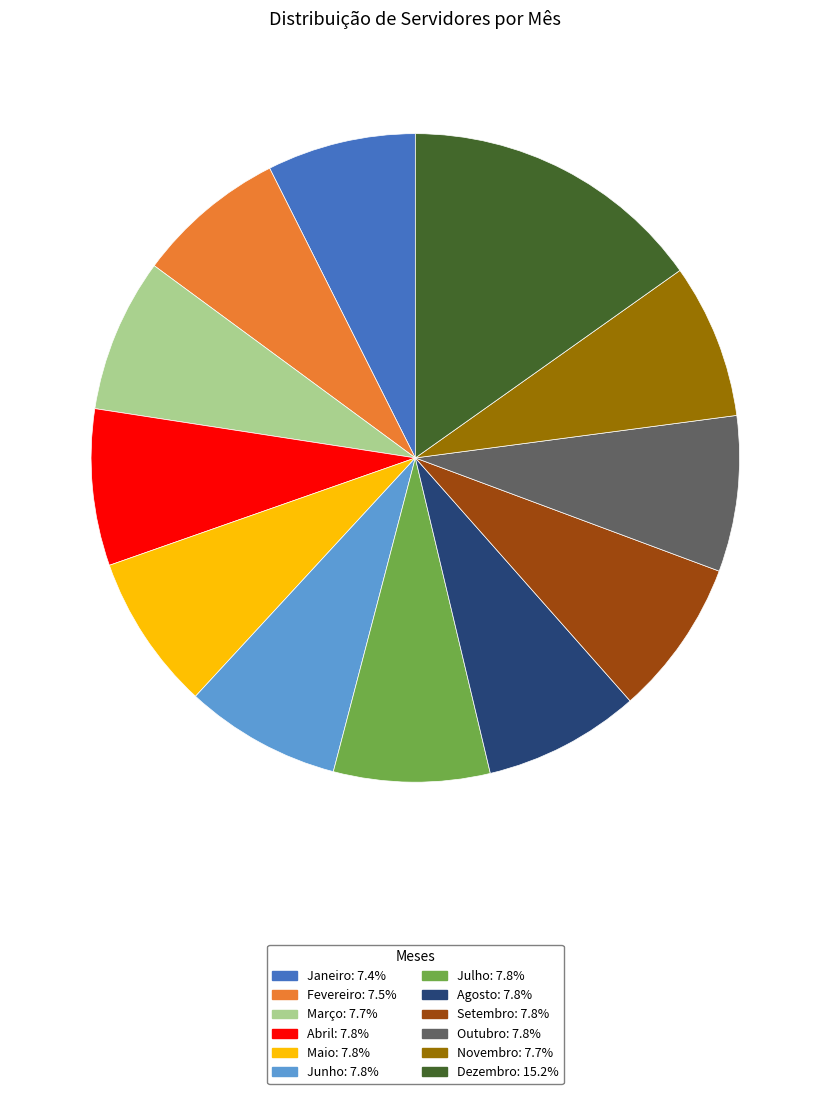

Is it true that Maio is 8% of the pie?

True